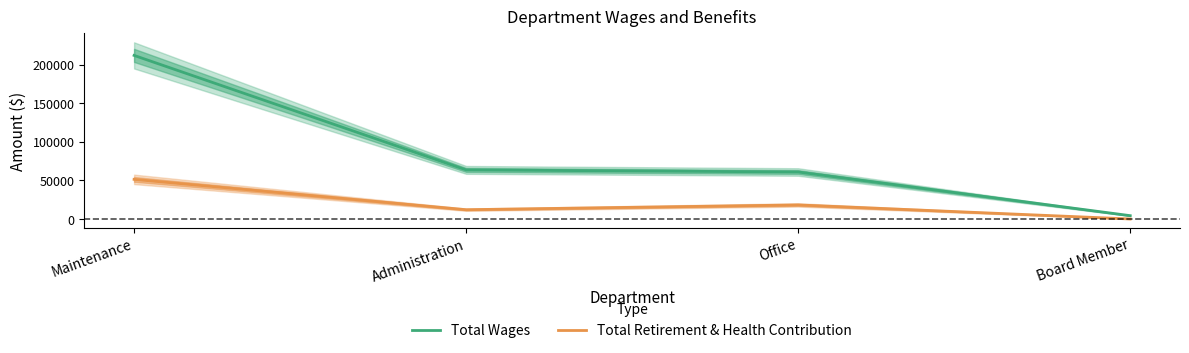

List the labels in order of Total Retirement & Health Contribution value, largest first.

Maintenance, Office, Administration, Board Member